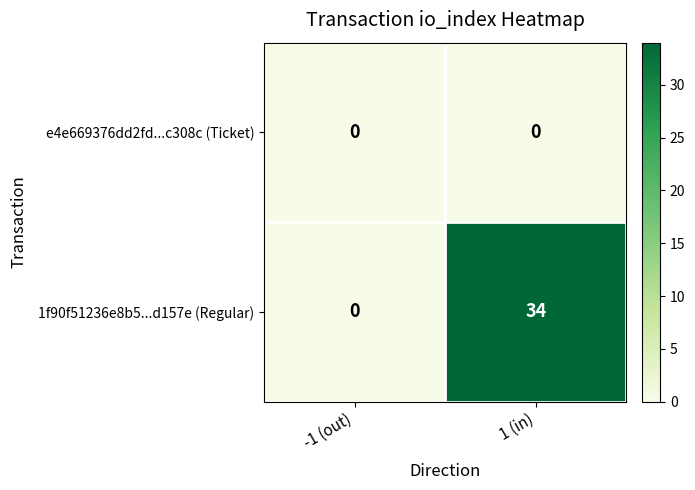

Reading right to left, transcribe all the data shown in this chart.

e4e669376dd2fd...c308c (Ticket): 1 (in)=0	-1 (out)=0
1f90f51236e8b5...d157e (Regular): 1 (in)=34	-1 (out)=0